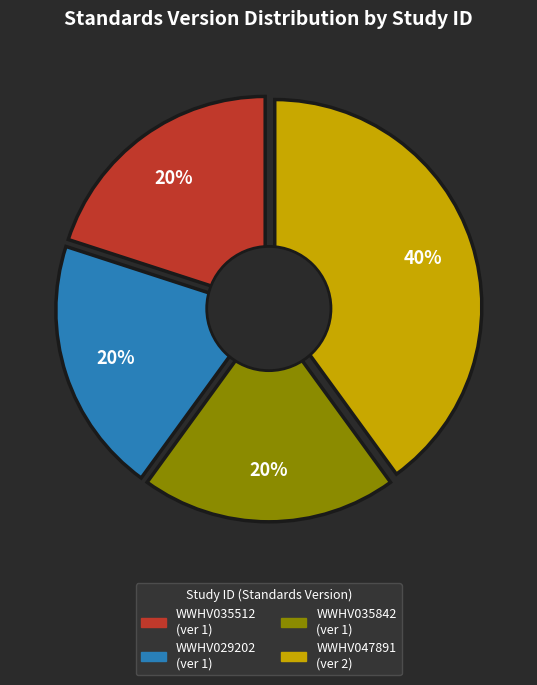

Rank the categories by value from lowest to highest.

WWHV035512, WWHV029202, WWHV035842, WWHV047891